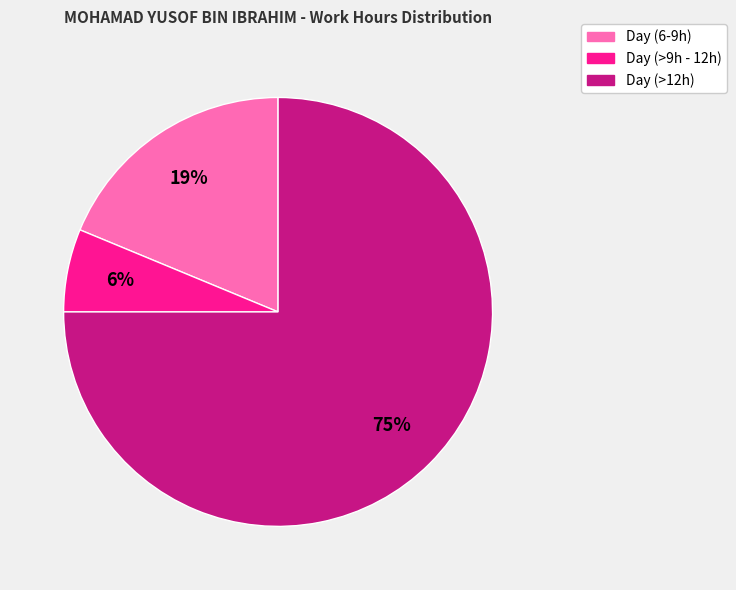

To the nearest percent, what is the difference between the largest and smallest slice percentages?

69%